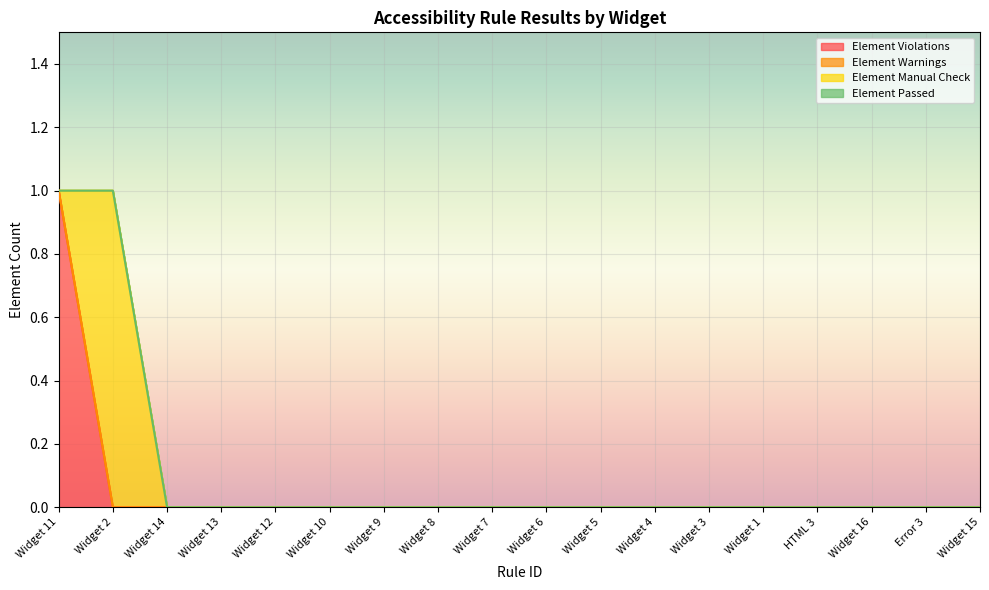

Reading left to right, list all the values displayed in this chart.

Element Violations: Widget 11=1	Widget 2=0	Widget 14=0	Widget 13=0	Widget 12=0	Widget 10=0	Widget 9=0	Widget 8=0	Widget 7=0	Widget 6=0	Widget 5=0	Widget 4=0	Widget 3=0	Widget 1=0	HTML 3=0	Widget 16=0	Error 3=0	Widget 15=0
Element Warnings: Widget 11=0	Widget 2=0	Widget 14=0	Widget 13=0	Widget 12=0	Widget 10=0	Widget 9=0	Widget 8=0	Widget 7=0	Widget 6=0	Widget 5=0	Widget 4=0	Widget 3=0	Widget 1=0	HTML 3=0	Widget 16=0	Error 3=0	Widget 15=0
Element Manual Check: Widget 11=0	Widget 2=1	Widget 14=0	Widget 13=0	Widget 12=0	Widget 10=0	Widget 9=0	Widget 8=0	Widget 7=0	Widget 6=0	Widget 5=0	Widget 4=0	Widget 3=0	Widget 1=0	HTML 3=0	Widget 16=0	Error 3=0	Widget 15=0
Element Passed: Widget 11=0	Widget 2=0	Widget 14=0	Widget 13=0	Widget 12=0	Widget 10=0	Widget 9=0	Widget 8=0	Widget 7=0	Widget 6=0	Widget 5=0	Widget 4=0	Widget 3=0	Widget 1=0	HTML 3=0	Widget 16=0	Error 3=0	Widget 15=0